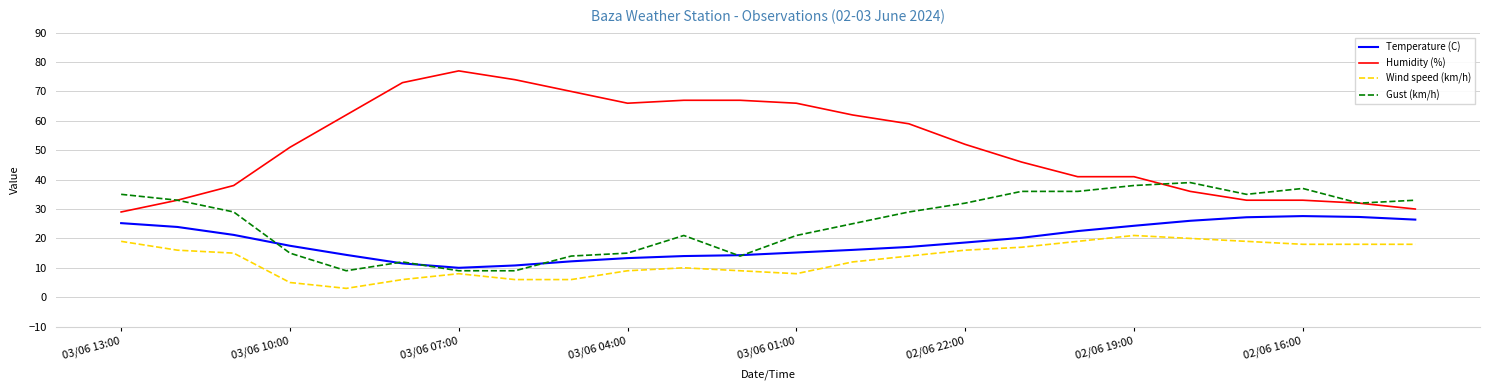

Rank the series by their average value, from highest to lowest.

Humidity (%), Gust (km/h), Temperature (C), Wind speed (km/h)